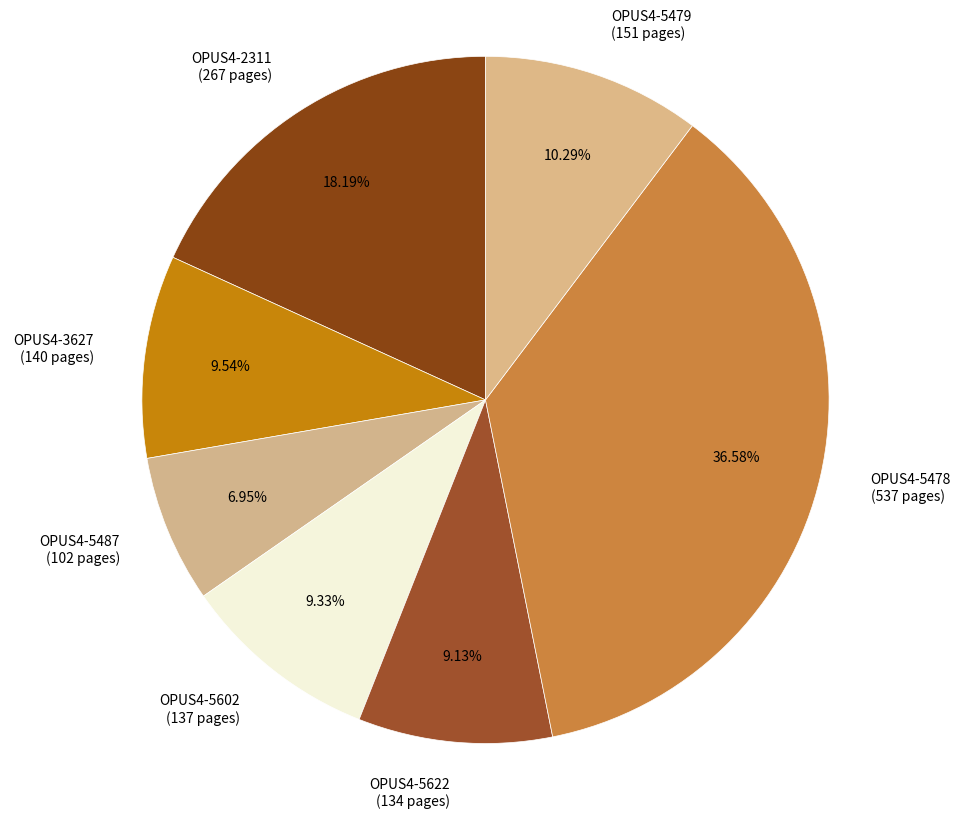

To the nearest percent, what is the average slice percentage?

14%